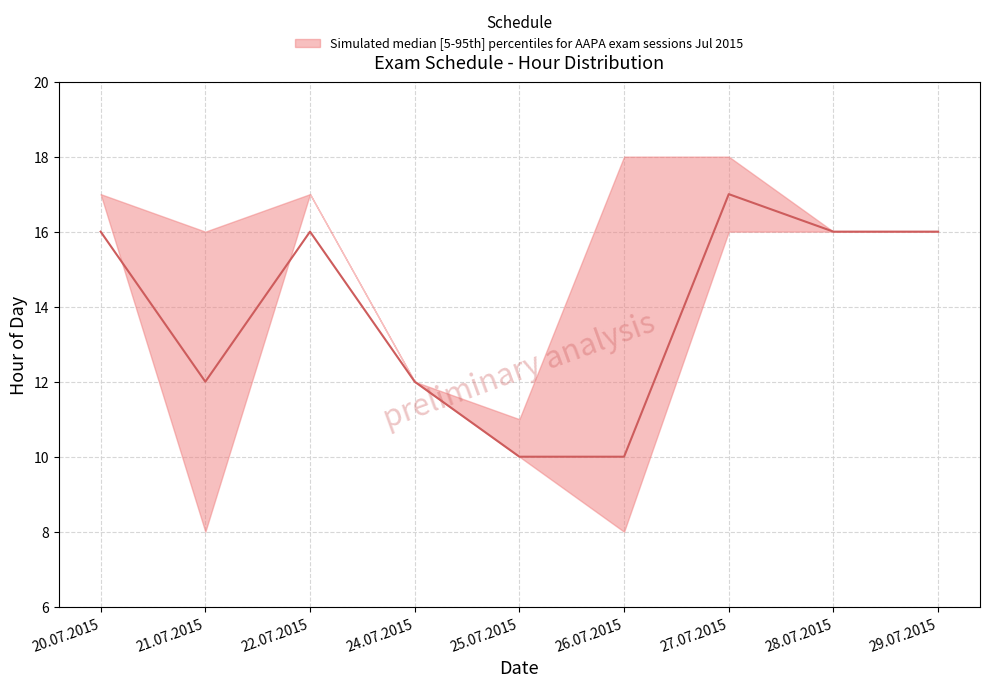

How many data points in lower are above 16?

2